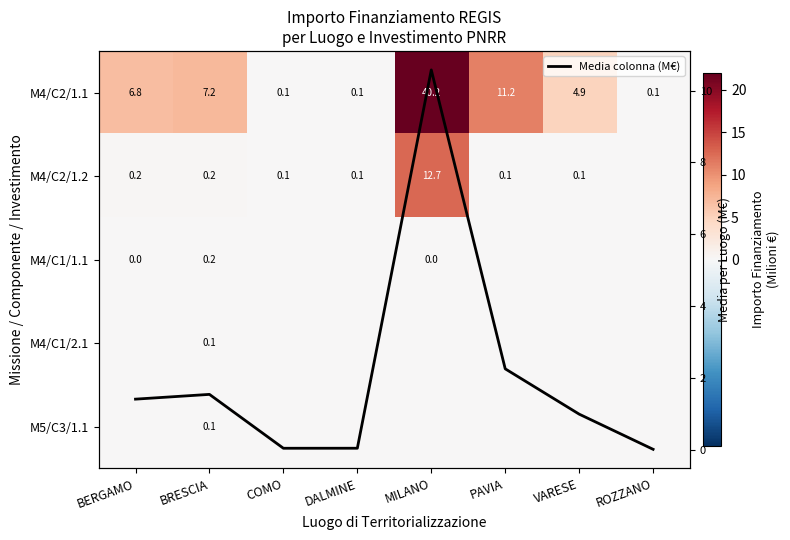

What is the difference between the Media colonna (M€) values at BERGAMO and ROZZANO?

1.4